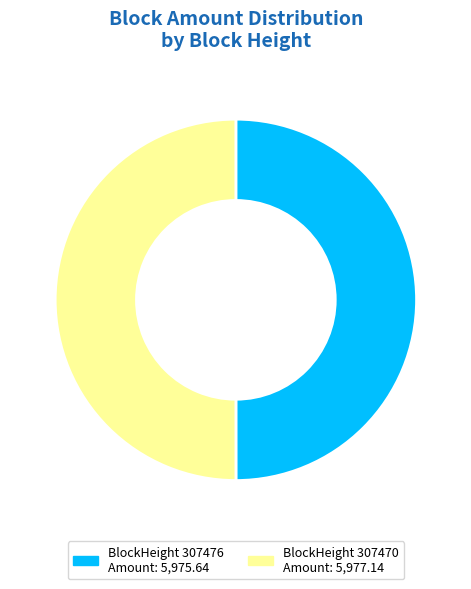

How many segments does this pie chart have?

2